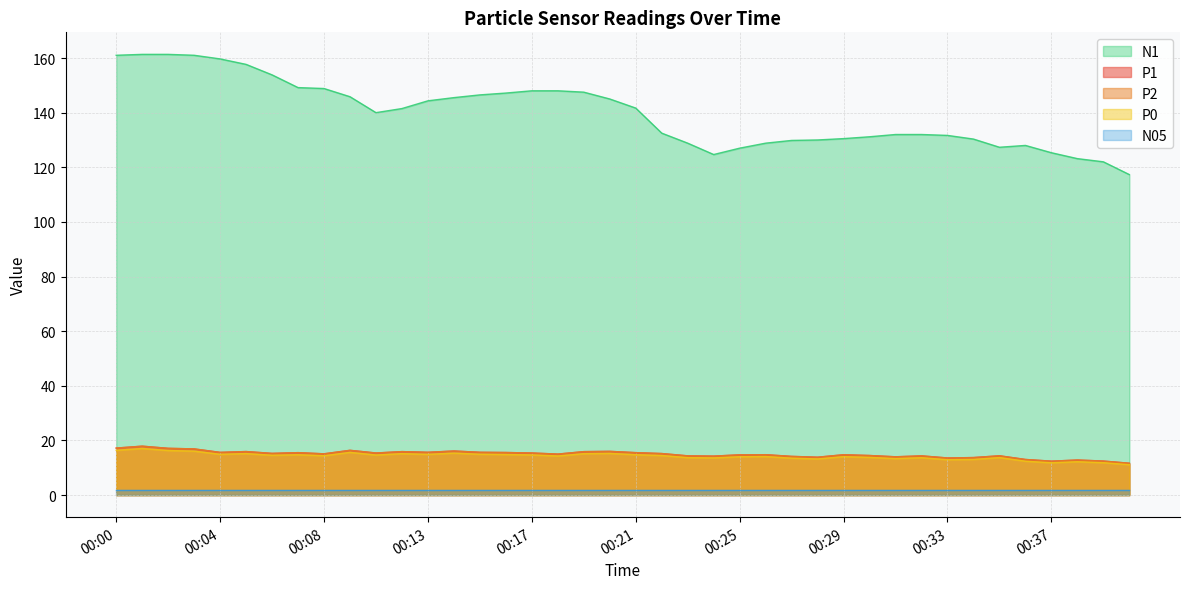

How many categories are shown in the chart?

40